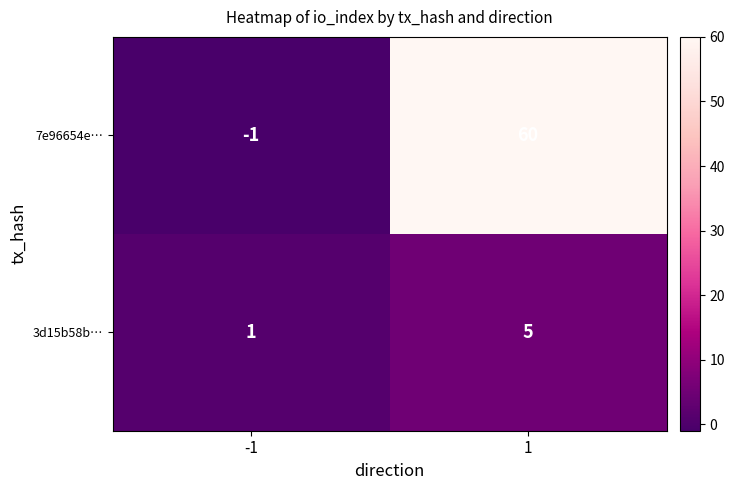

Rank the series by their average value, from lowest to highest.

3d15b58b…, 7e96654e…